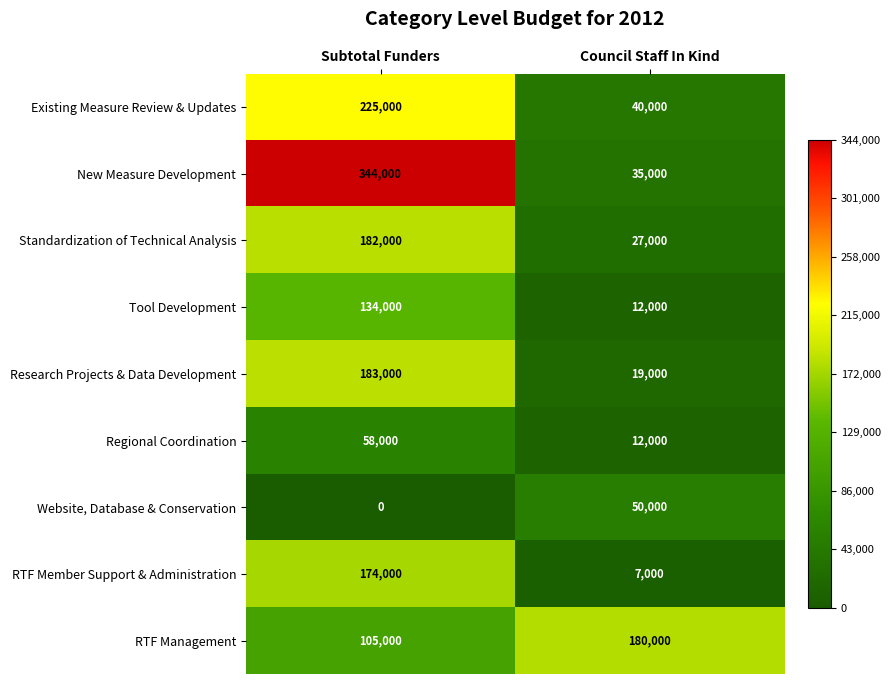

At which category does the chart reach its minimum across all series?

Subtotal Funders